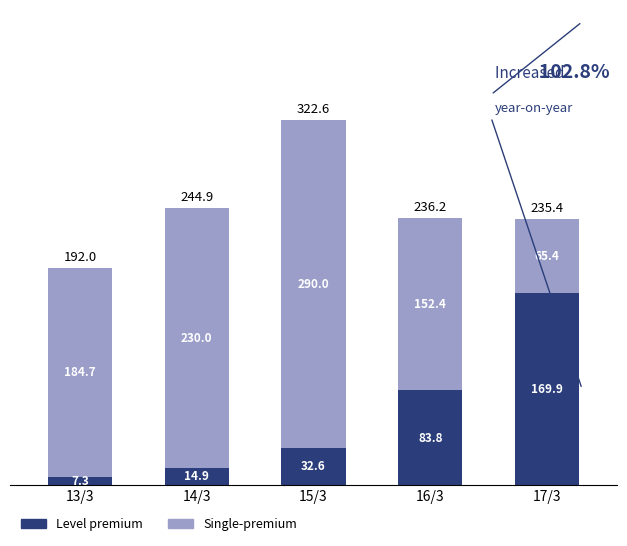

What is the total value across all series at 17/3?

235.3